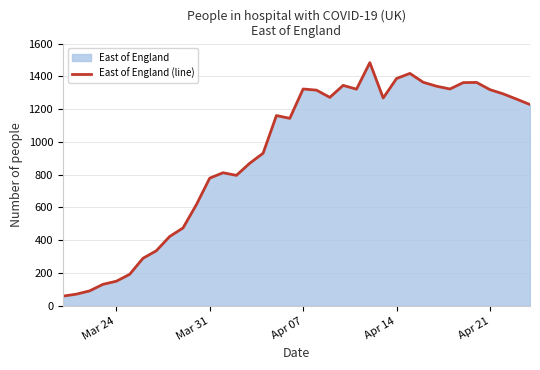

What is the greatest value displayed?

1484